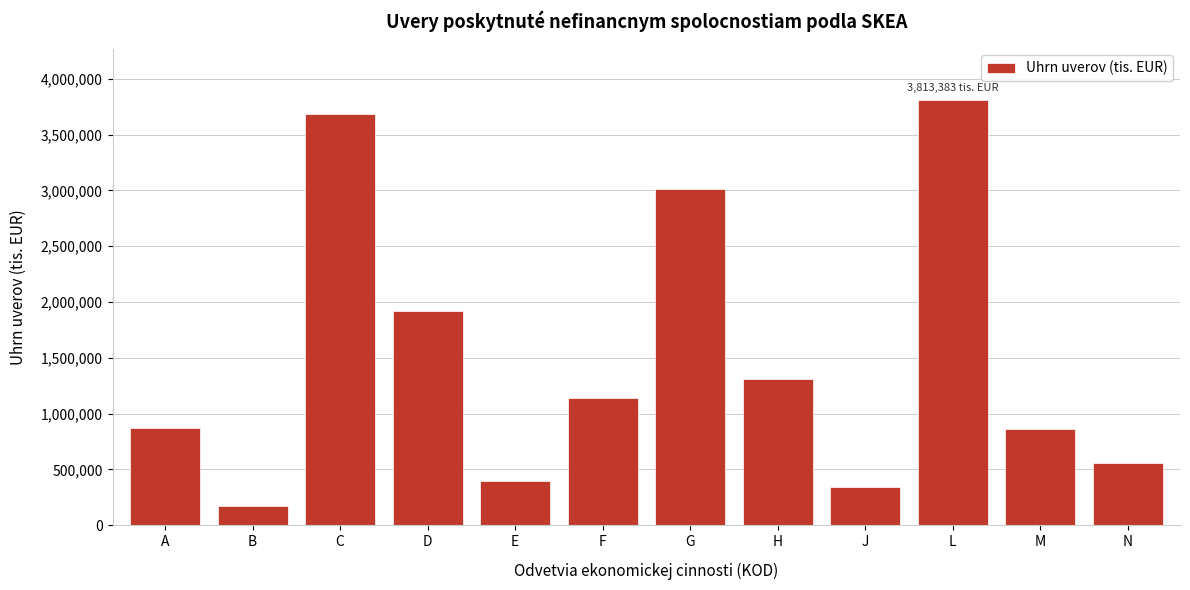

What is the sum of the values at B and G?

3181898